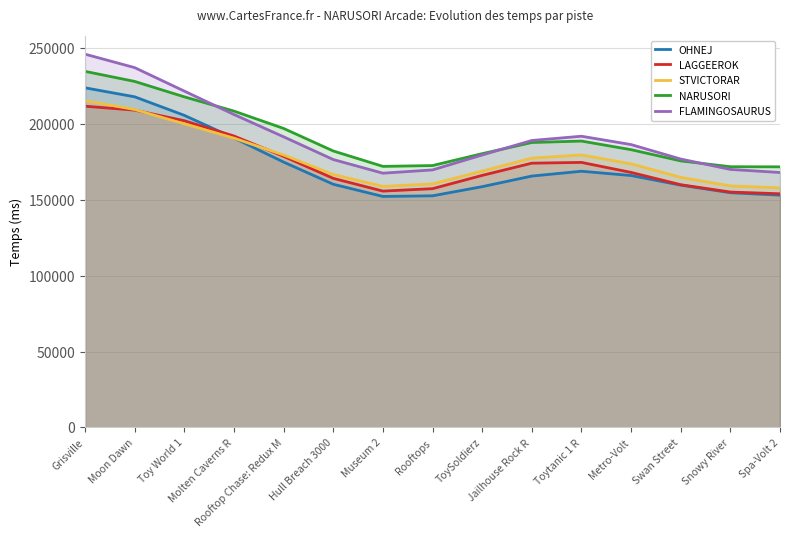

How many data points in NARUSORI are less than 183150?

7